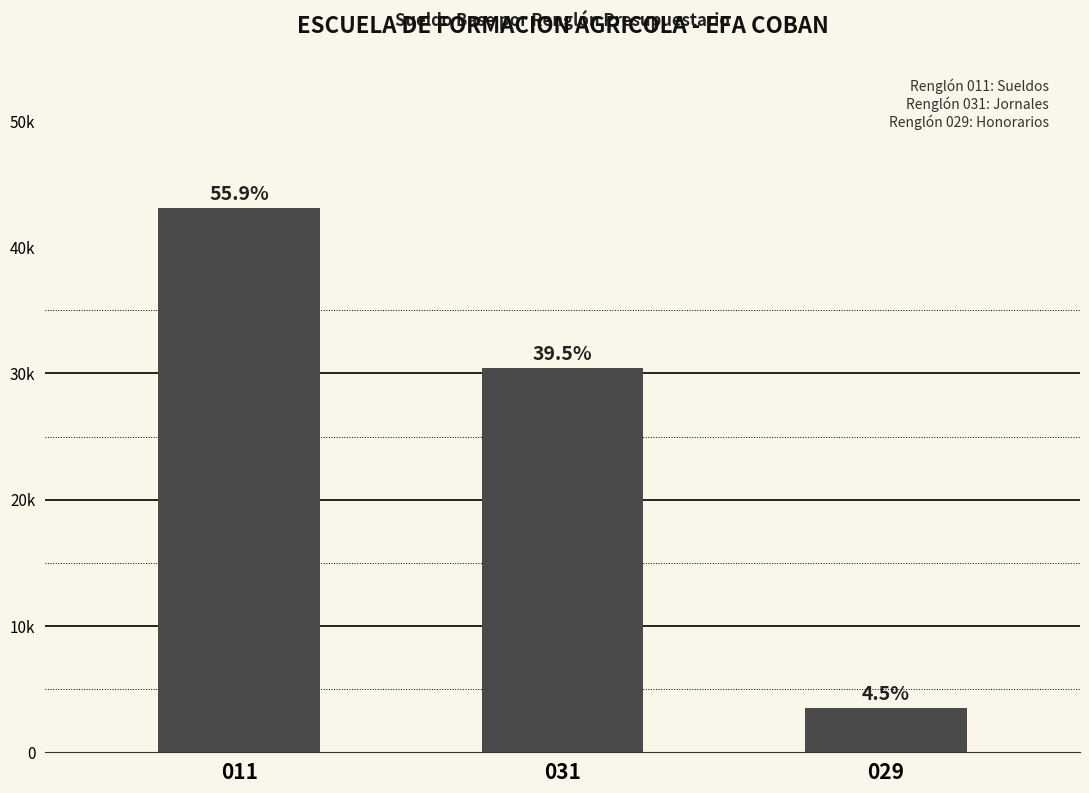

Which category has the lowest value across all series?

029